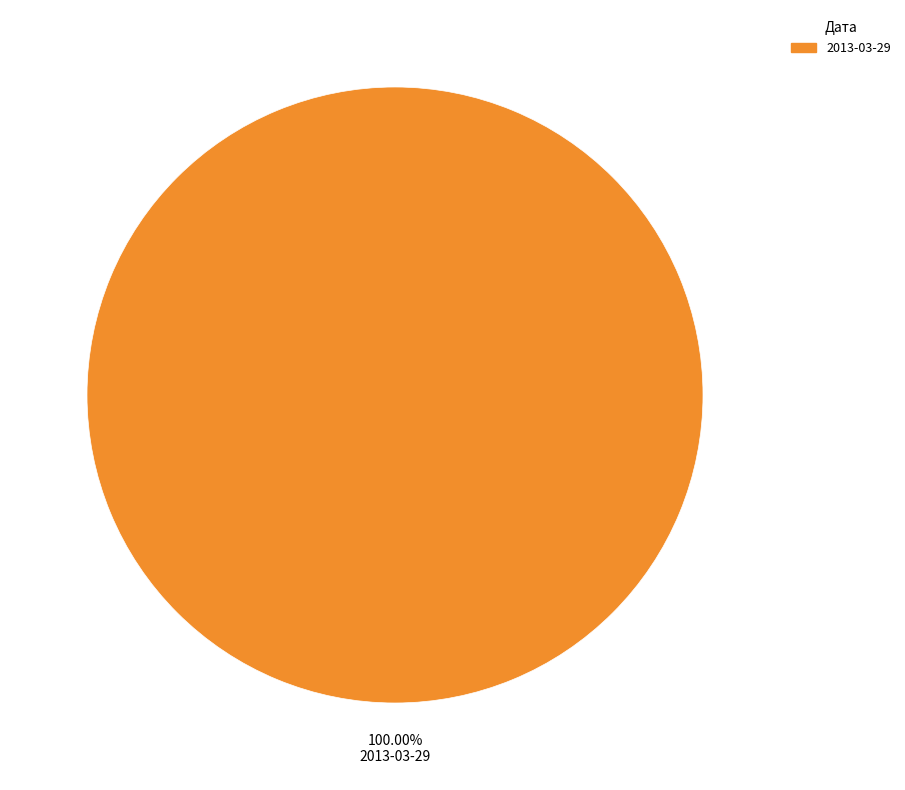

Does any single category account for the majority?

Yes